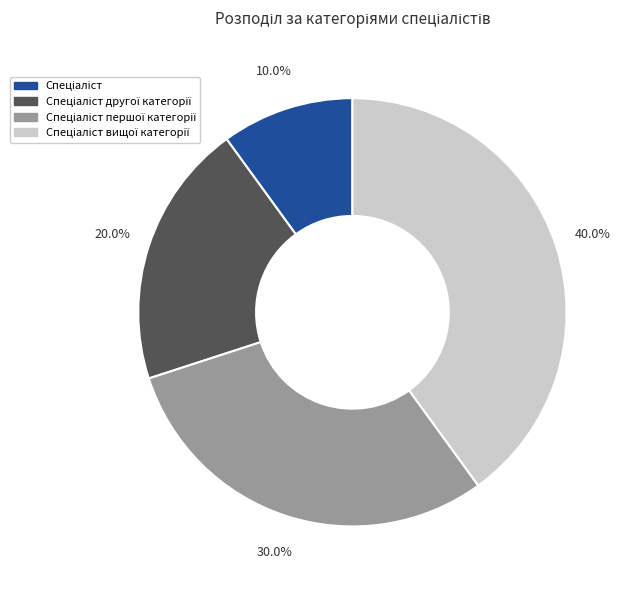

Count the number of slices in the pie.

4